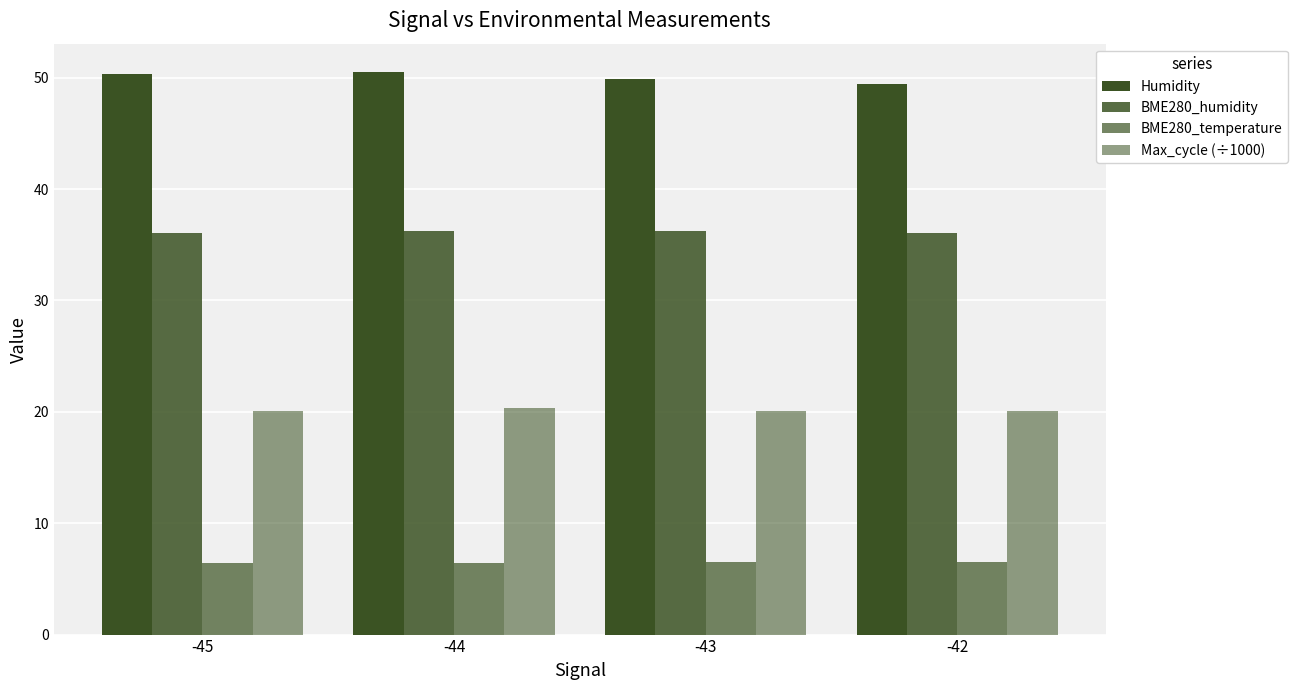

What value does the BME280_humidity series have at -44?

36.2